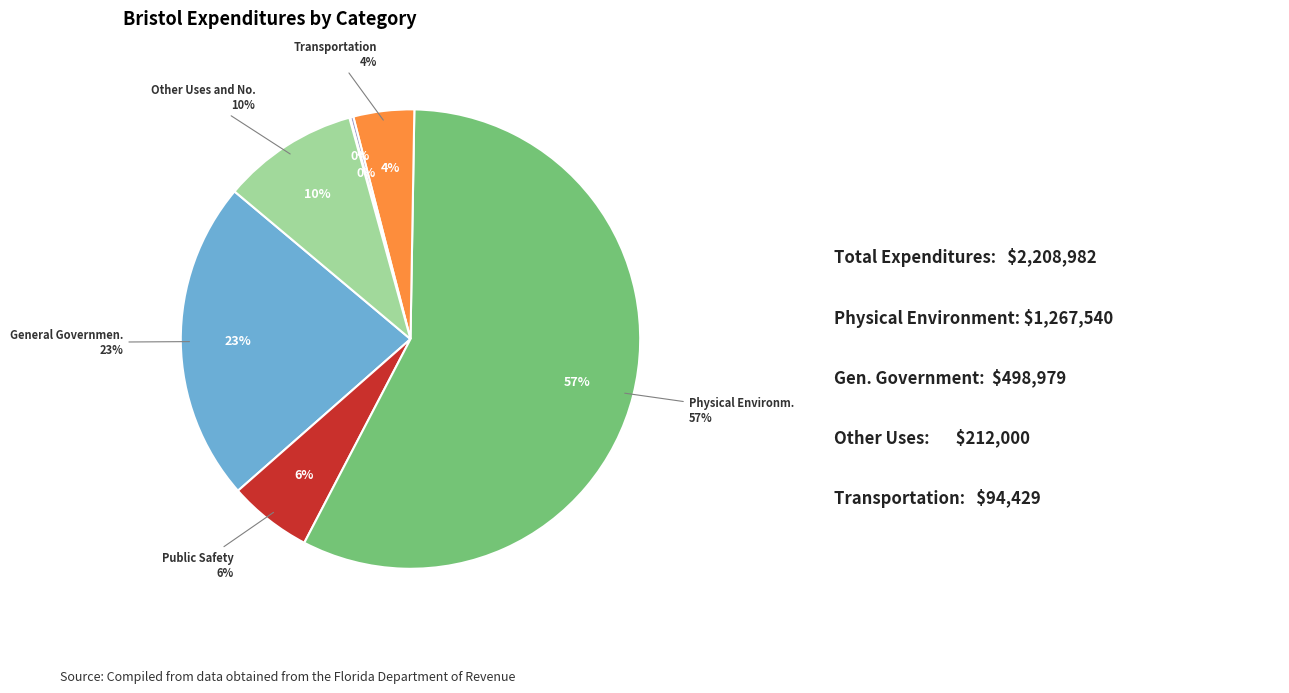

Does any single category account for the majority?

Yes